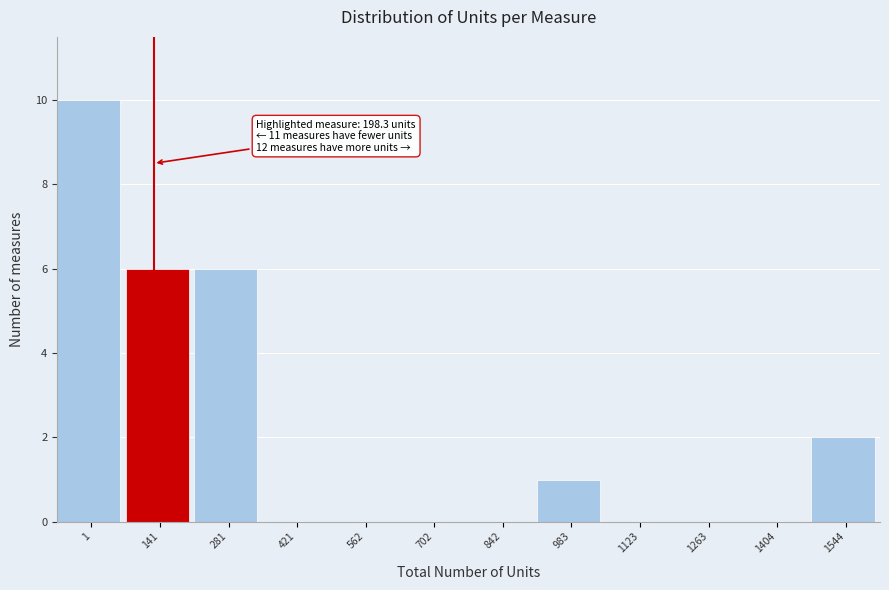

Reading right to left, transcribe all the data shown in this chart.

1544=2	1404=0	1263=0	1123=0	983=1	842=0	702=0	562=0	421=0	281=6	141=6	1=10